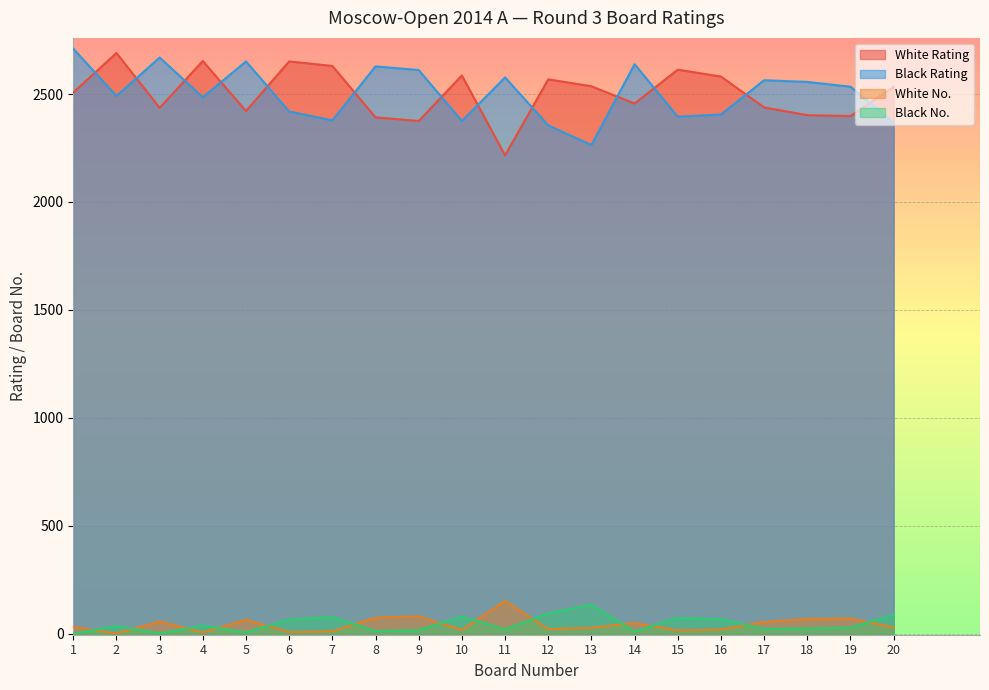

What is the difference between the highest and lowest values at 11?

2556